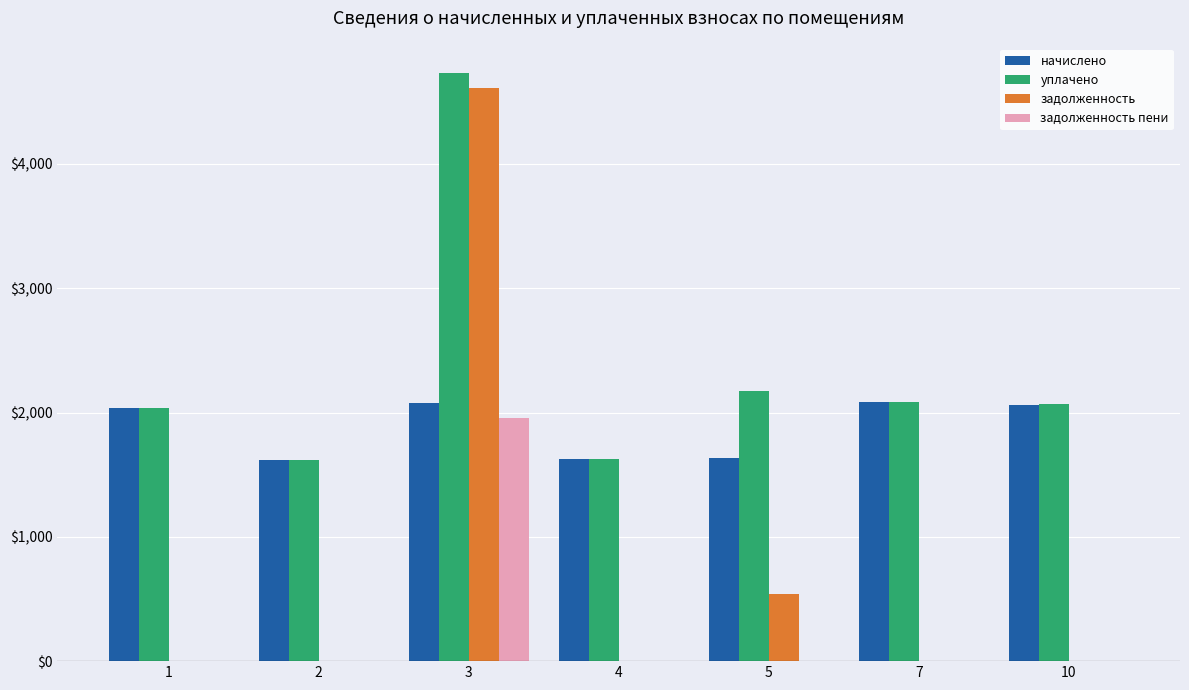

The начислено series shows 1631.4 at 5. True or false?

True